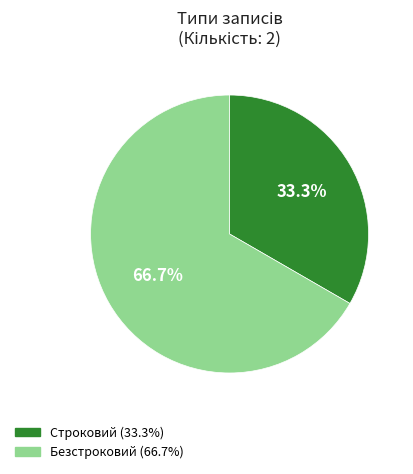

Which slice is the largest?

Безстроковий